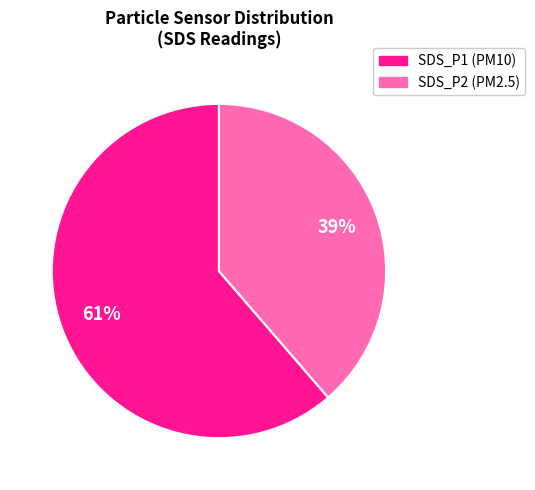

Combined, do SDS_P1 and SDS_P2 account for over 50%?

Yes